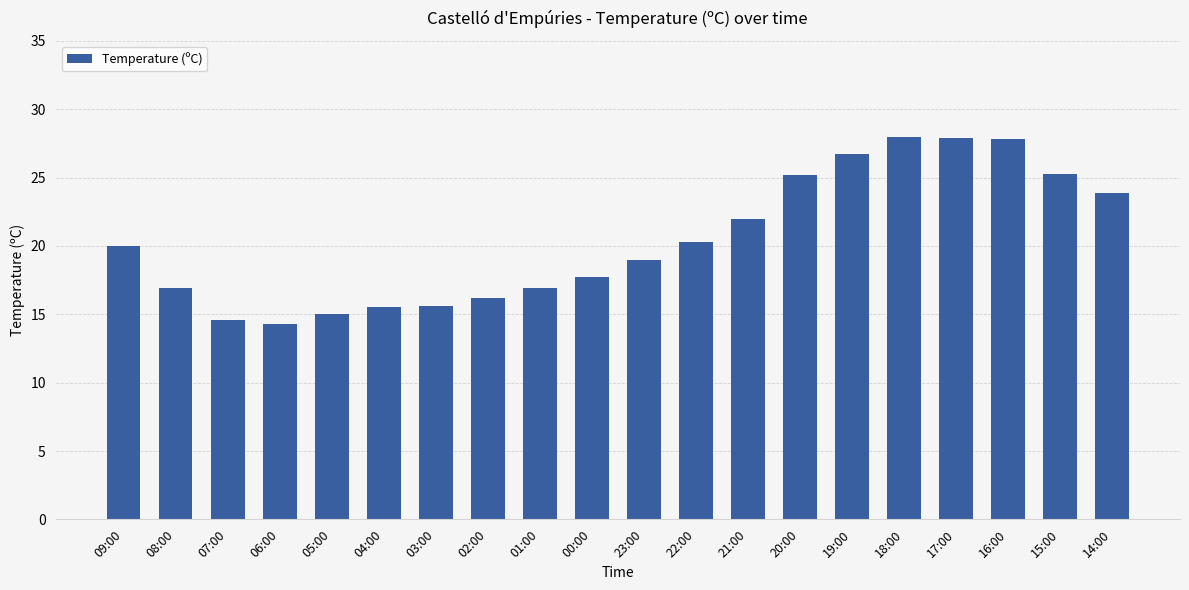

How many bars are there in total?

20